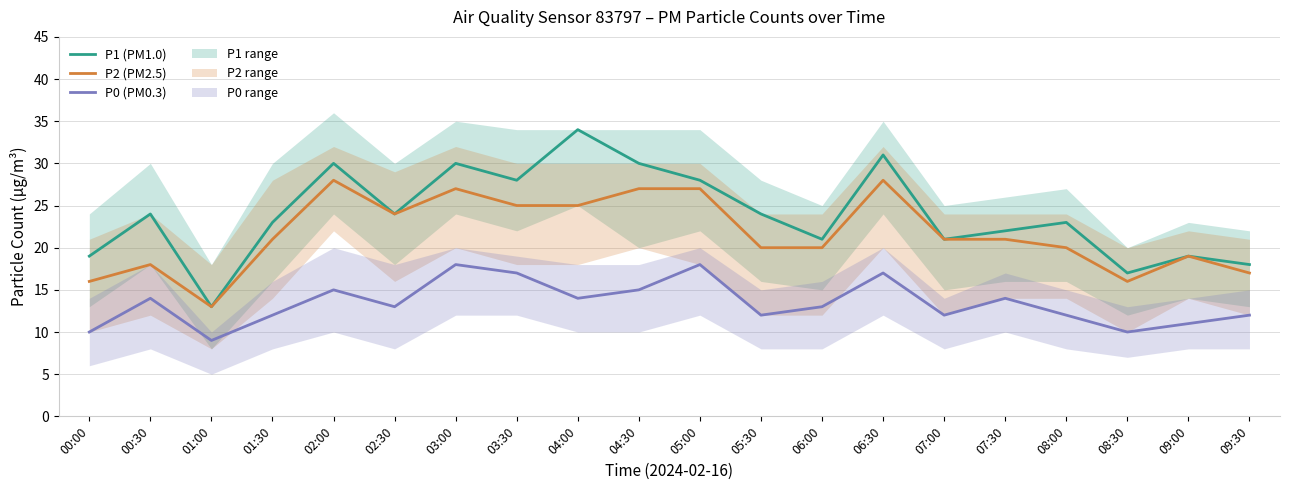

How many values in the P2 series are below 21?

9